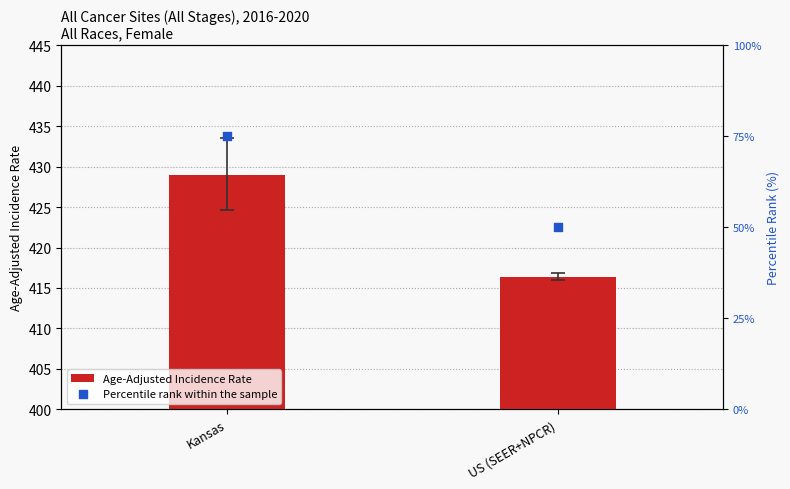

Which series has the widest spread of Y values?

Percentile rank within the sample